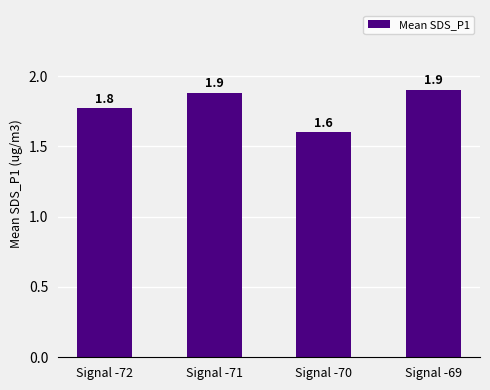

Reading left to right, what are all the values shown in this chart?

Signal -72=1.8	Signal -71=1.9	Signal -70=1.6	Signal -69=1.9